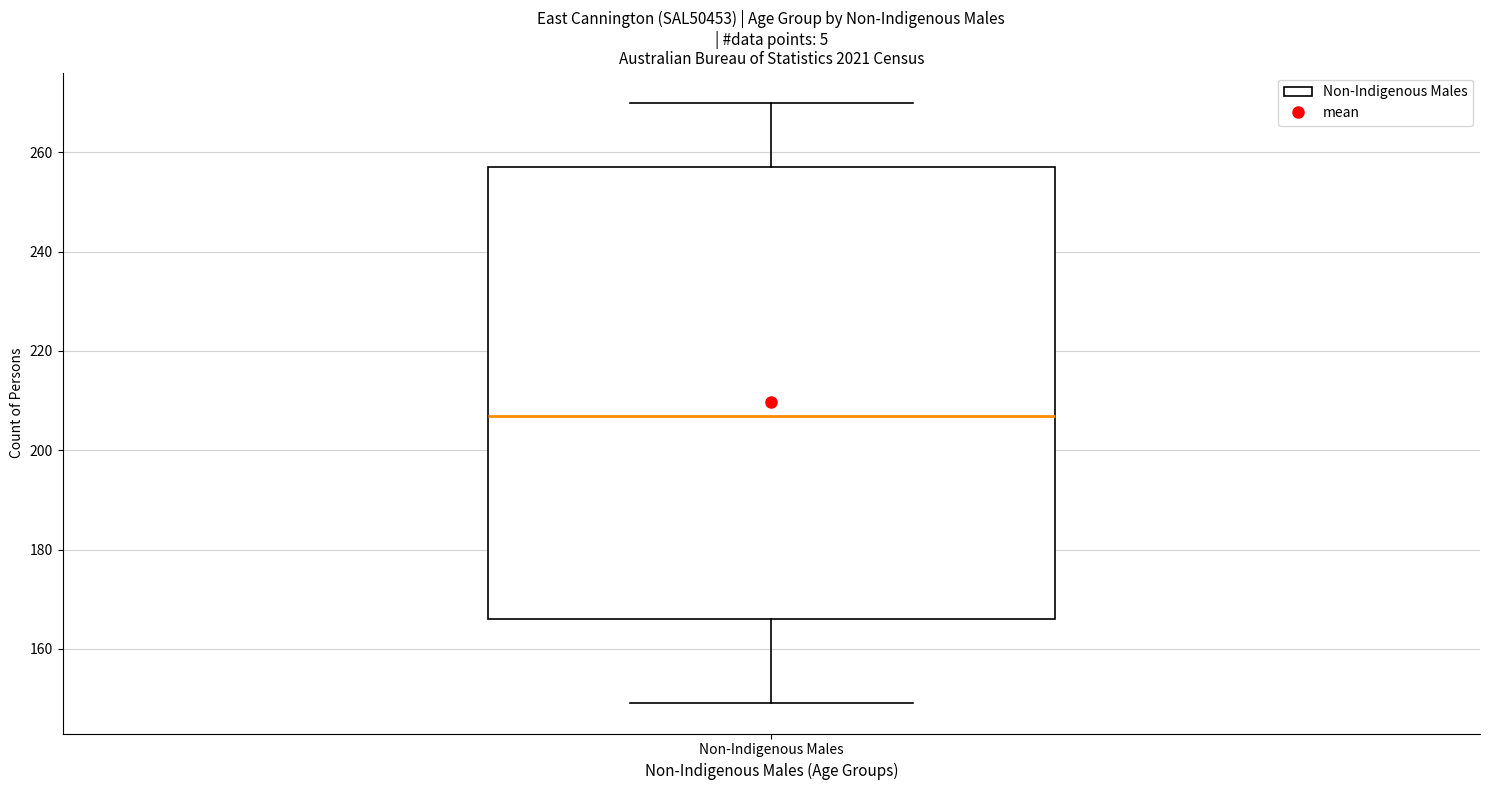

Transcribe this box plot: give where the median line is, the range the box spans, and where the two whiskers end, as read against the y-axis. The values are not printed on the chart, so give them approximately, as read against the axis.

median 208, box 166 to 258, whiskers 150 to 270